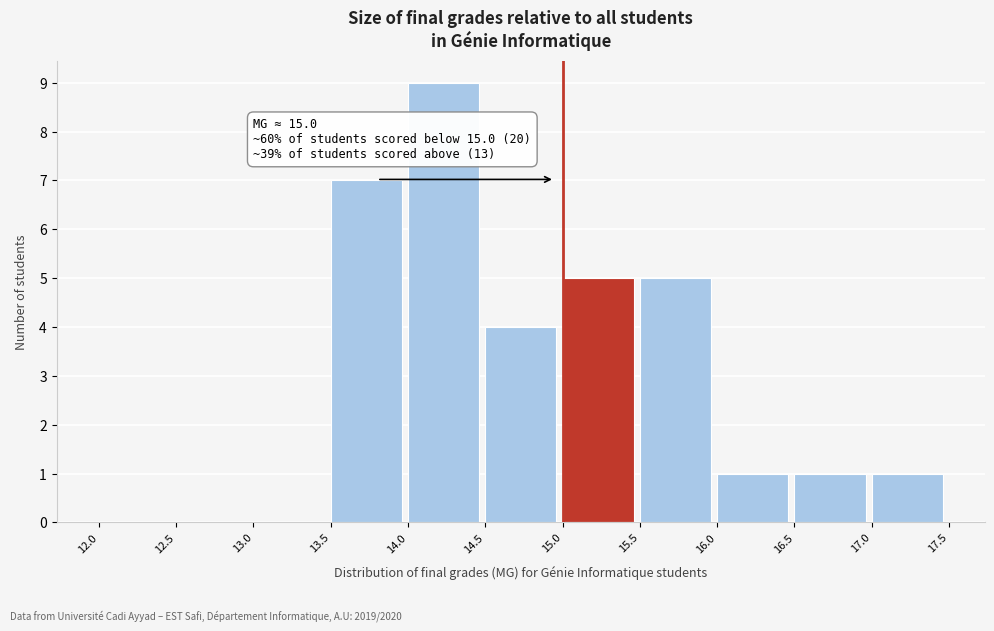

Over which range of the x-axis is the bar tallest?

14.0 to 14.5